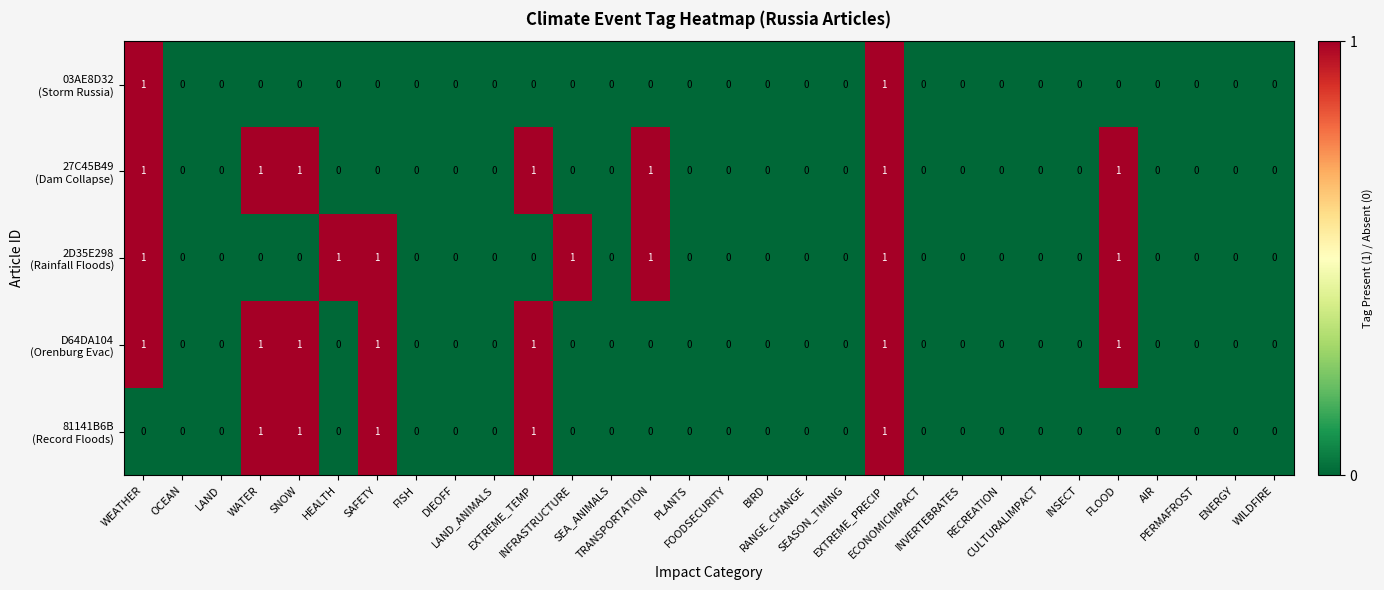

Count the number of data series in this chart.

5